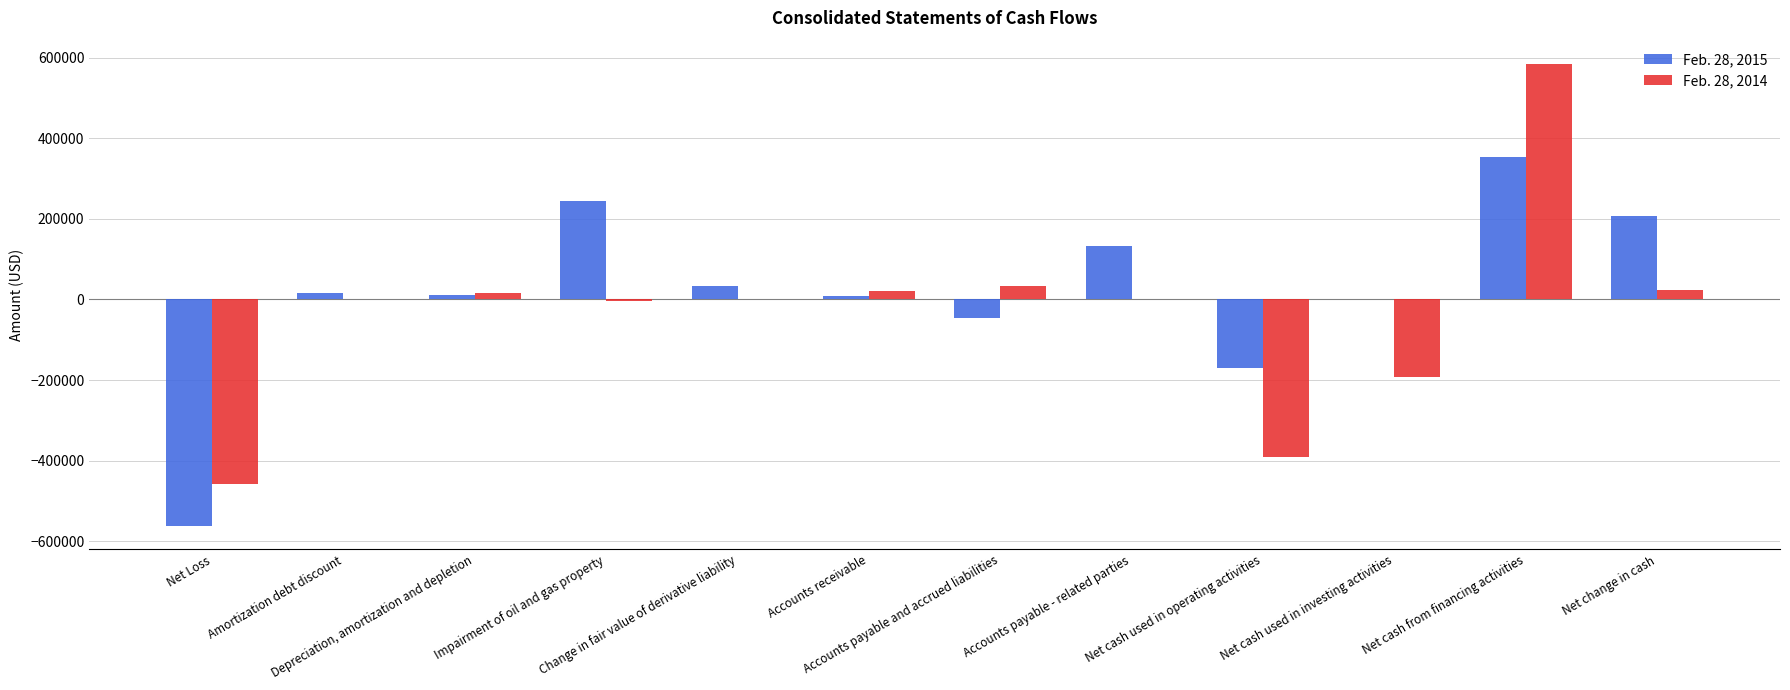

True or false: Feb. 28, 2015 has a value of 579343 at Net cash from financing activities.

False